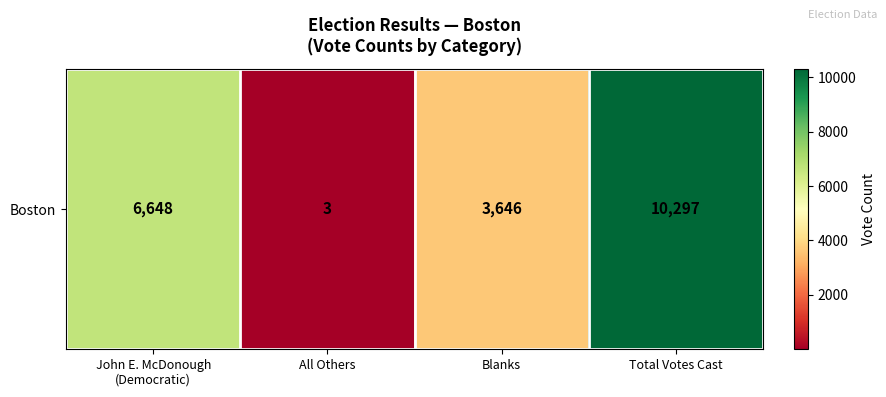

What is the average value?

5148